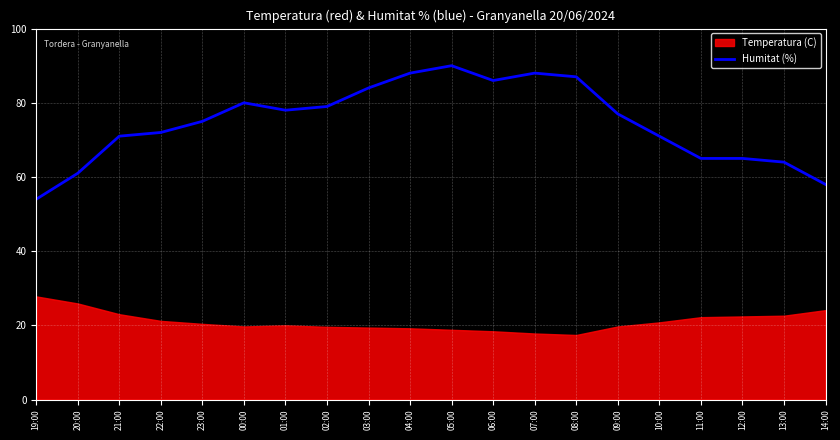

Is it true that Humitat (%) equals 19 at 14:00?

False